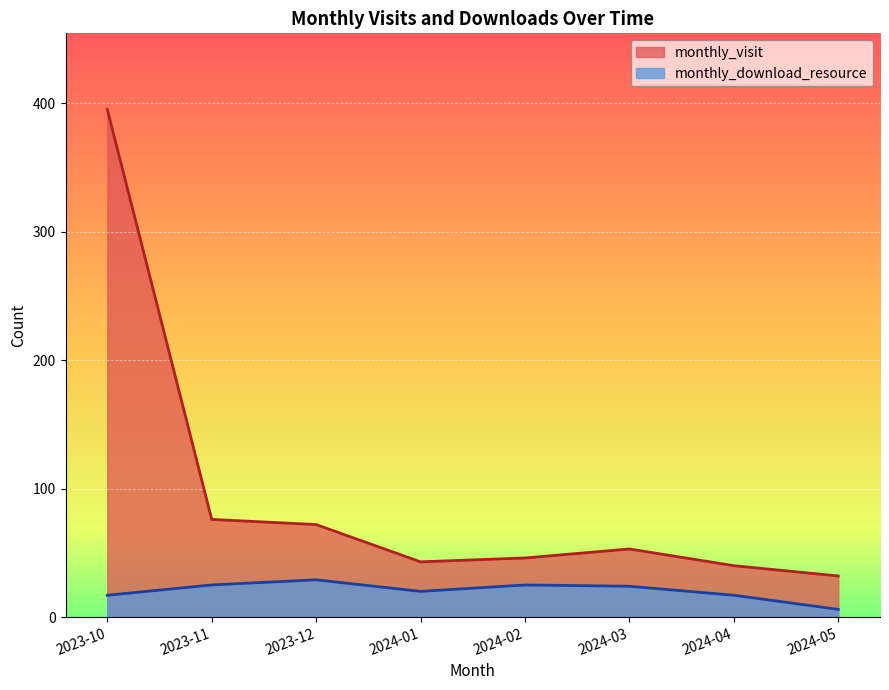

What position from the left is 2023-12?

3